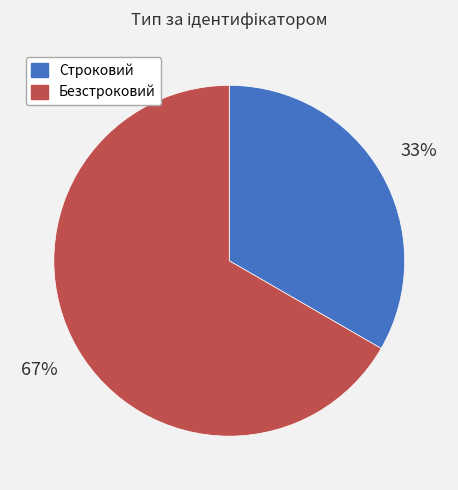

What is the majority slice?

Безстроковий